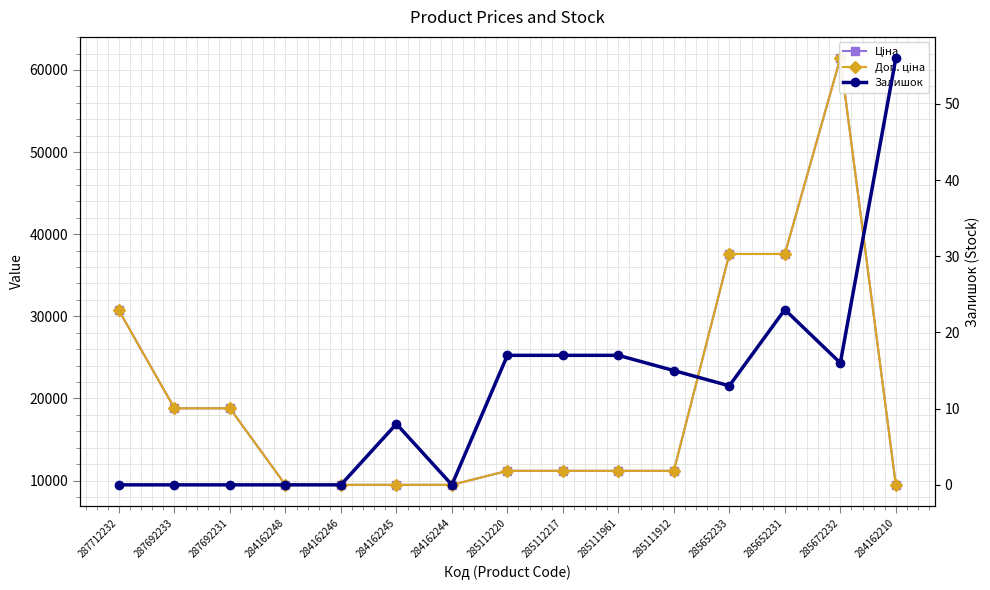

Read the Ціна value at 284162245.

9480.1